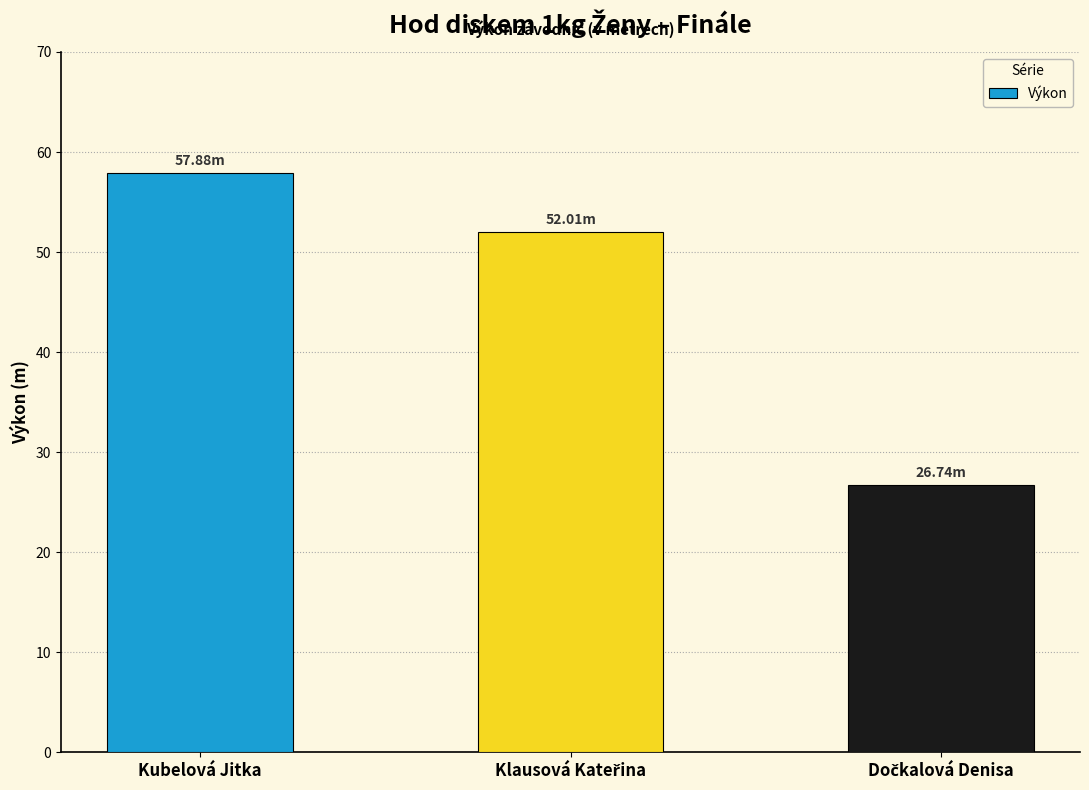

At which category does the chart reach its peak across all series?

Kubelová Jitka